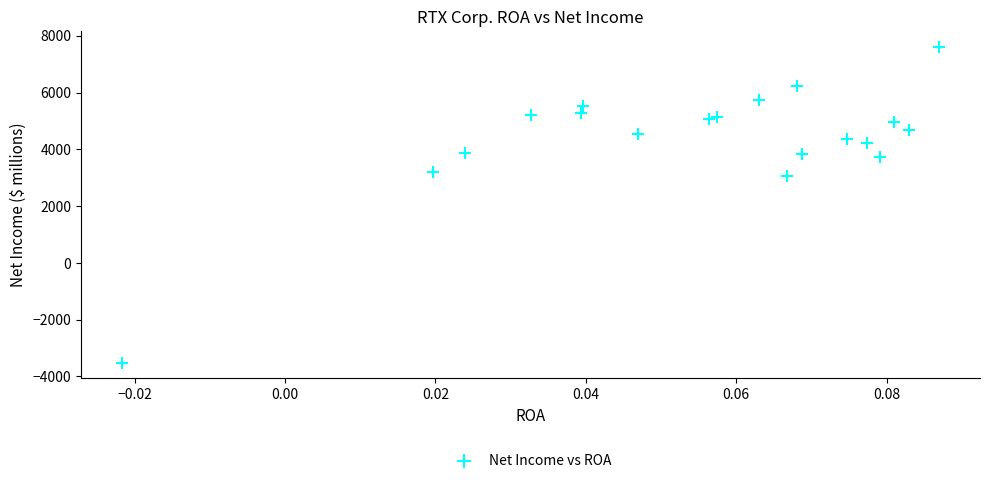

What Y value in the scatter plot is closest to 2044?

3069